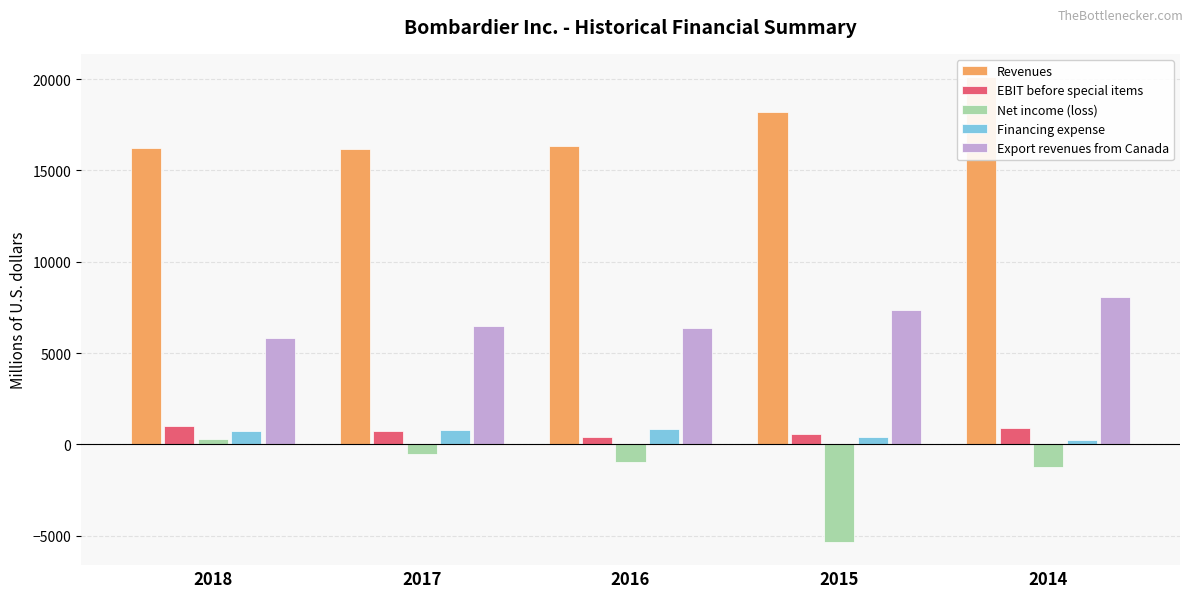

Reading left to right, transcribe all the data shown in this chart.

Revenues: 2018=16236	2017=16199	2016=16339	2015=18172	2014=20111
EBIT before special items: 2018=1029	2017=725	2016=427	2015=554	2014=923
Net income (loss): 2018=318	2017=-525	2016=-981	2015=-5340	2014=-1246
Financing expense: 2018=712	2017=801	2016=819	2015=418	2014=249
Export revenues from Canada: 2018=5803	2017=6498	2016=6383	2015=7335	2014=8086